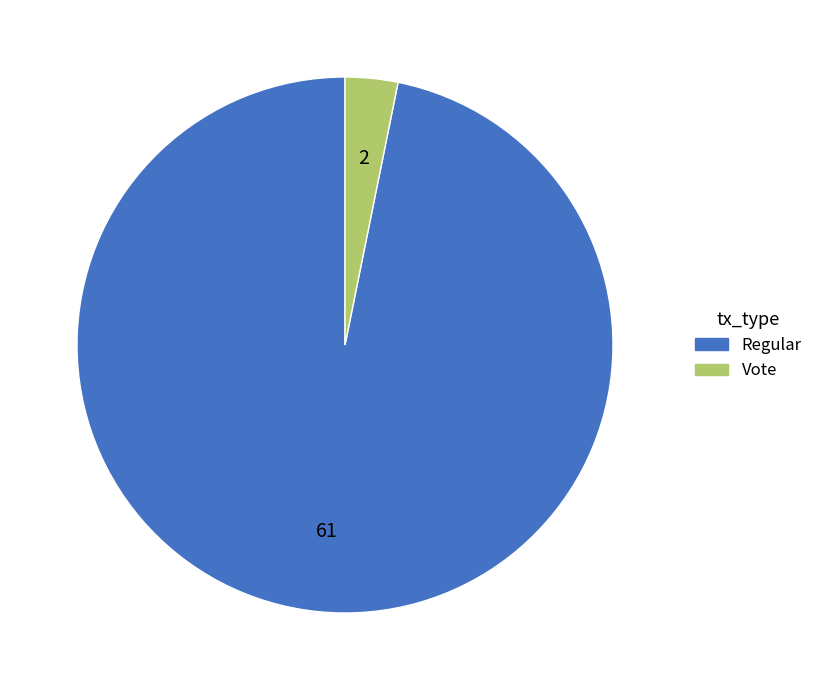

How many slices are in this pie chart?

2